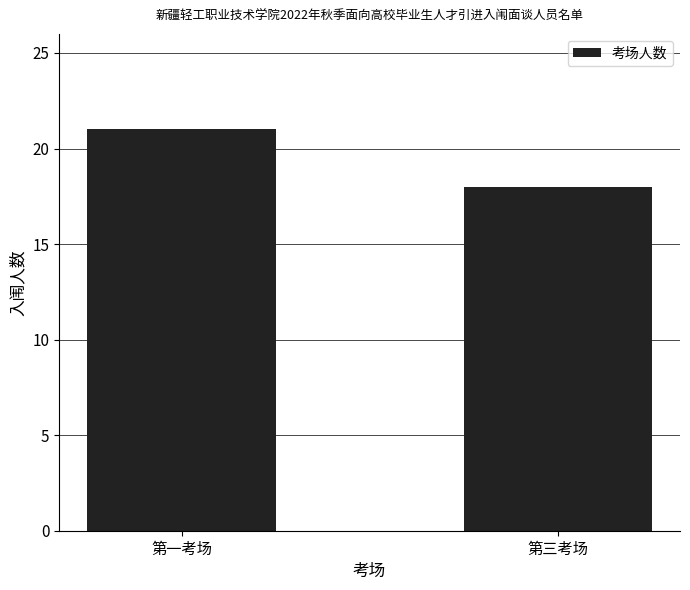

How many values are between 18 and 21?

2